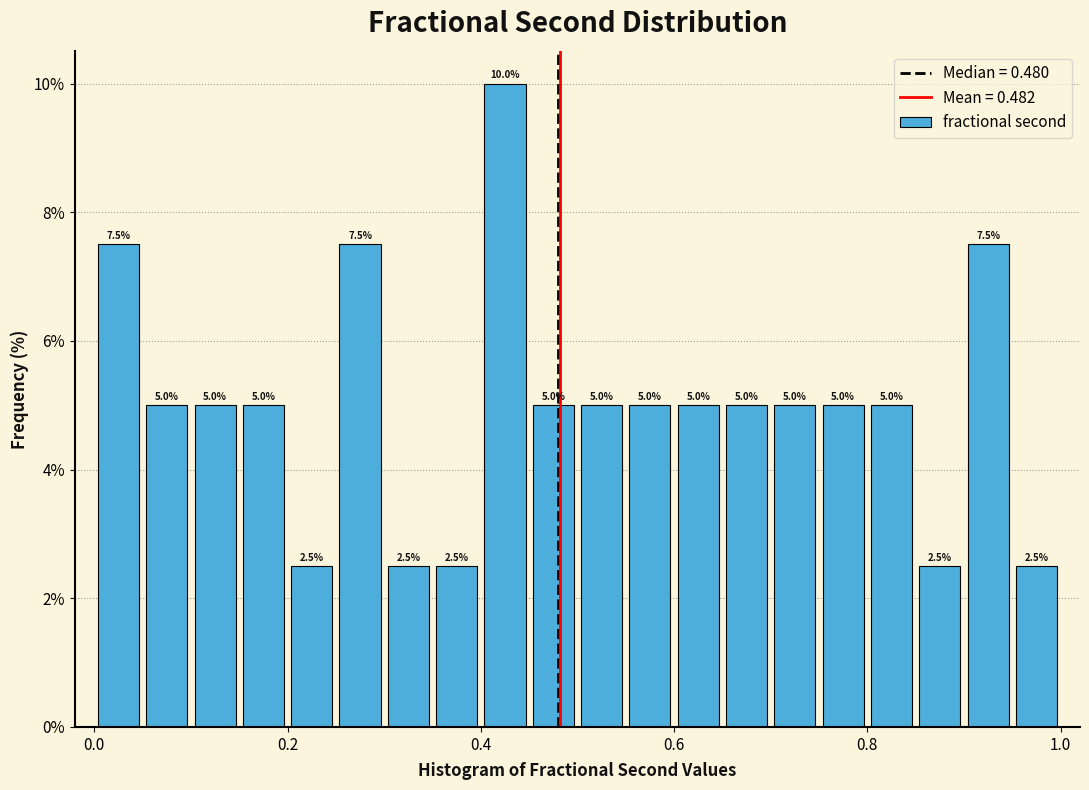

Read against the x-axis, roughly where is the centre of the tallest bar?

0.42